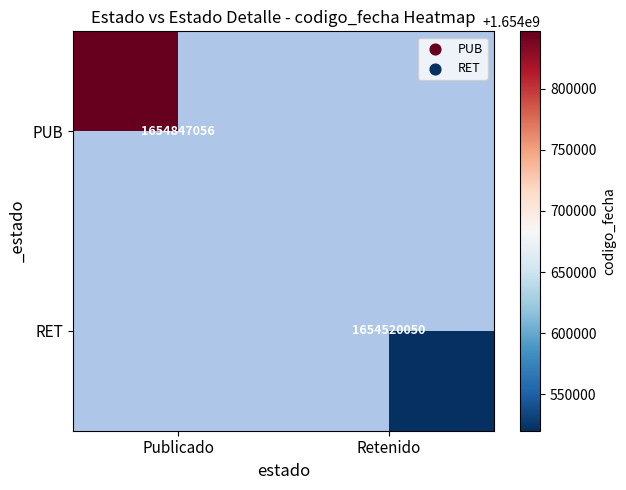

Between Retenido and Publicado, which is larger?

Publicado